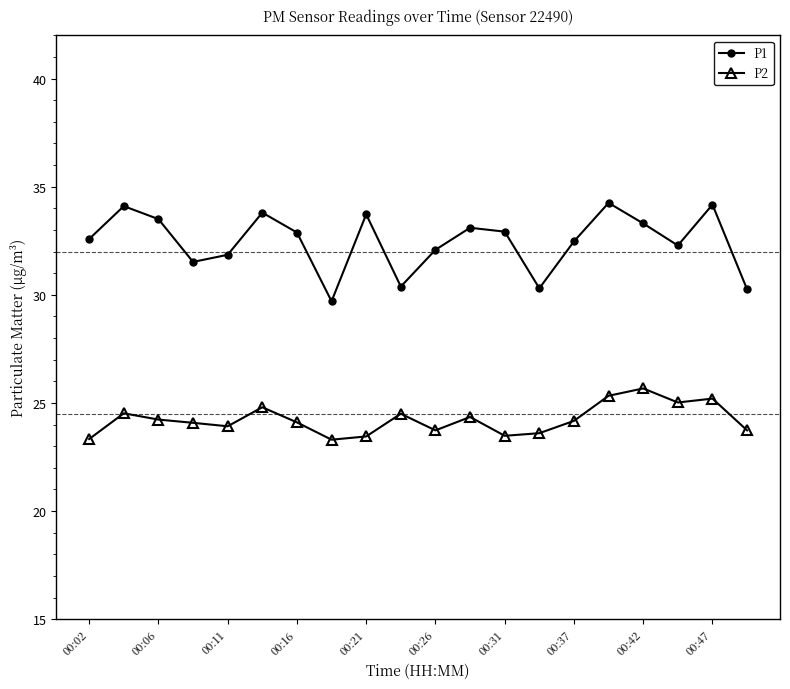

At how many categories does at least one series exceed 31?

16